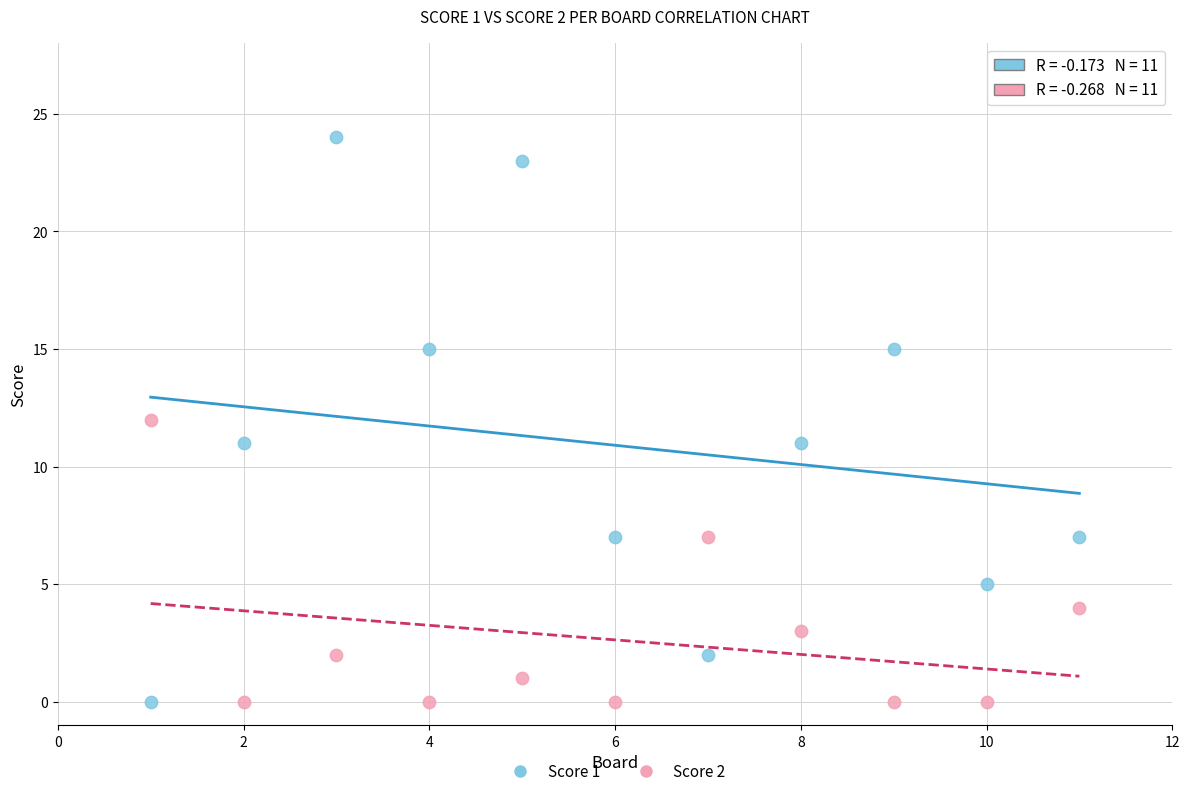

Which series has the widest spread of Y values?

Score 1